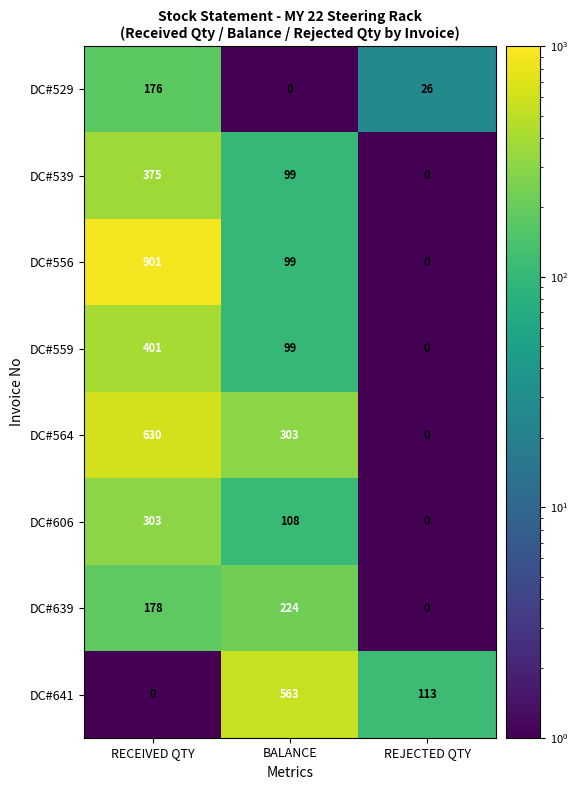

What is the difference between the maximum and second lowest values in the DC#529 series?

150